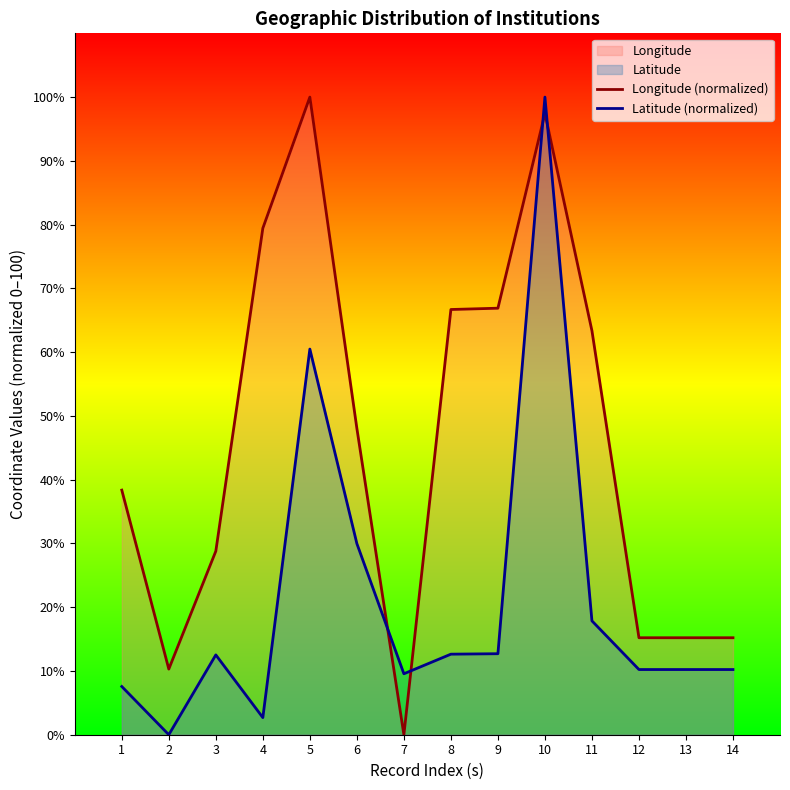

After their last crossing, which series has the higher values: Latitude (normalized) or Longitude (normalized)?

Longitude (normalized)